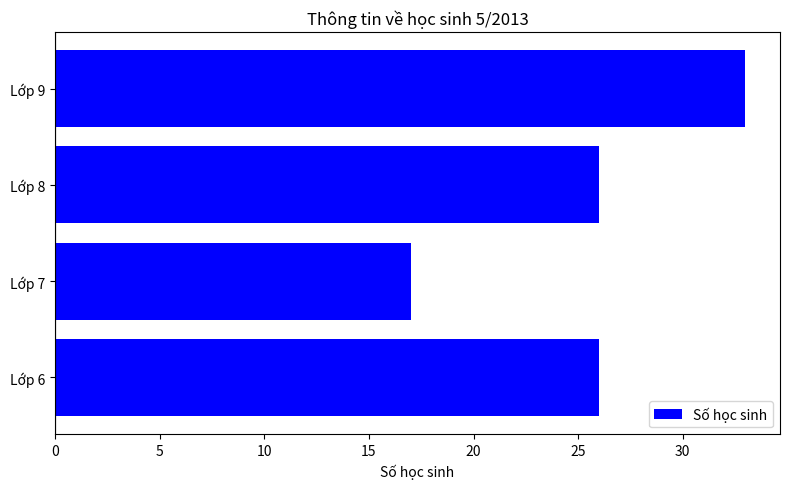

Approximately how many times larger is the value at Lớp 6 compared to Lớp 8?

1.0